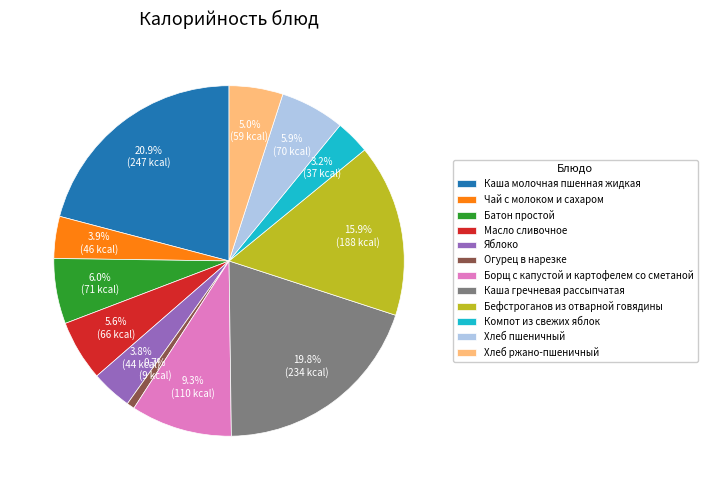

Do Каша гречневая рассыпчатая and Яблоко together represent more than half of the pie?

No